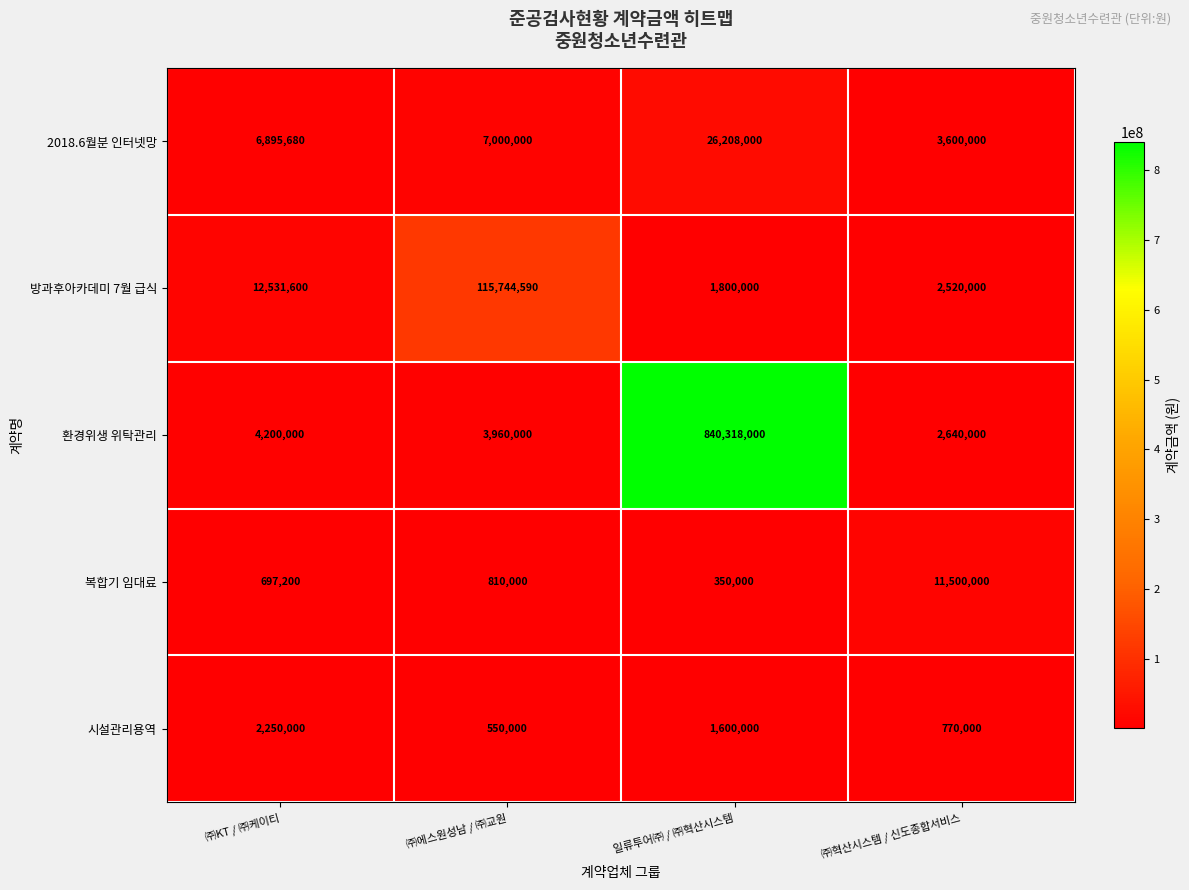

What is the spread (max minus min) of values at ㈜KT / ㈜케이티?

11834400